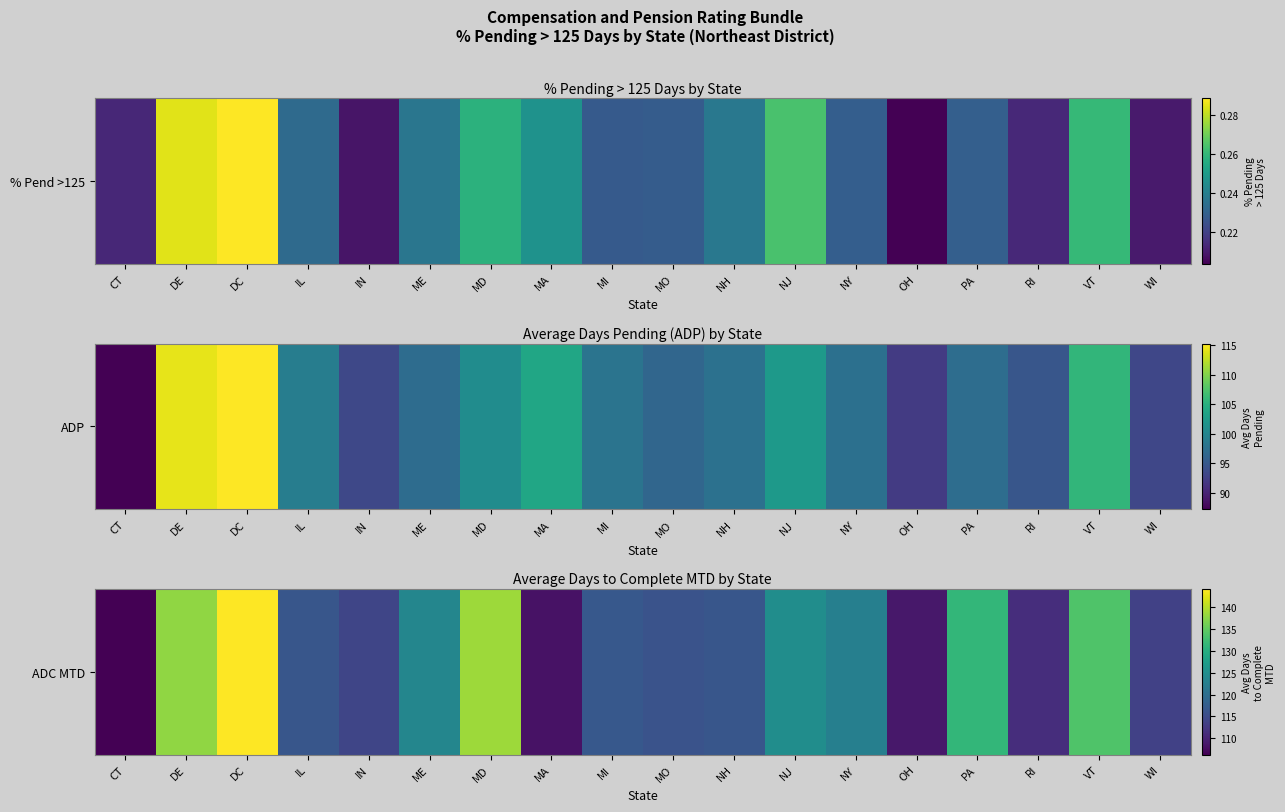

What is the minimum value shown in the chart?

106.2